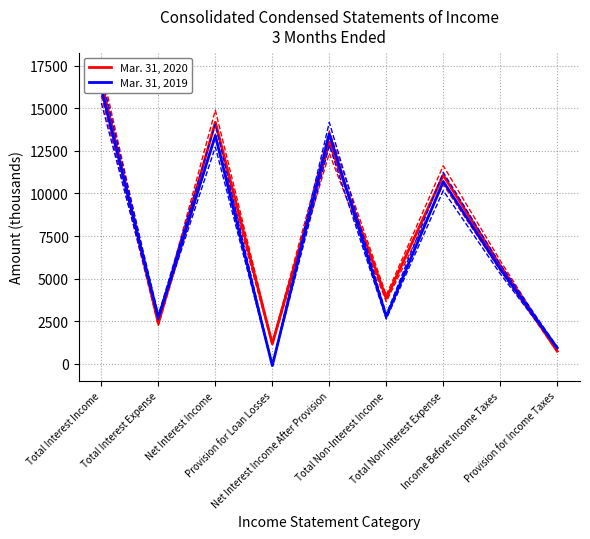

Which series ends up on top after the final intersection of Mar. 31, 2020 and Mar. 31, 2019?

Mar. 31, 2019